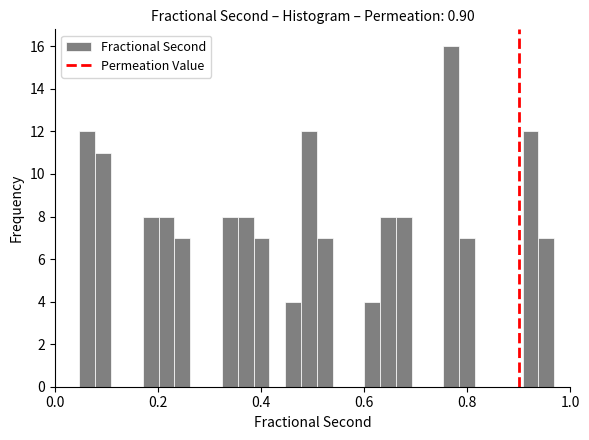

Read against the x-axis, roughly where is the centre of the tallest bar?

0.76